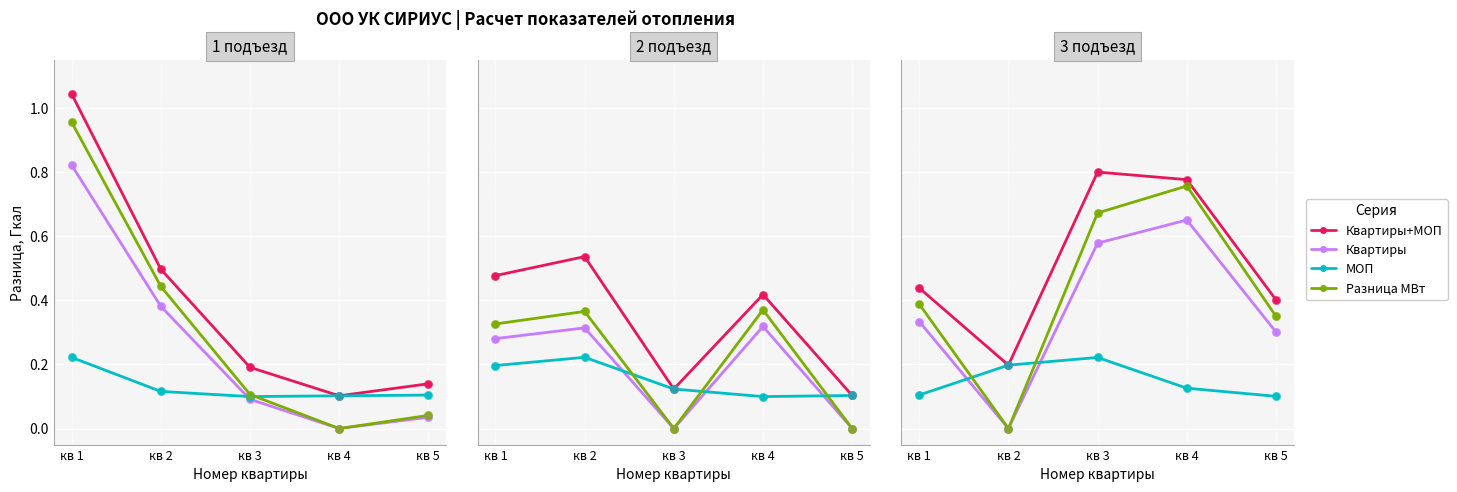

Which series reaches the minimum Y coordinate?

Квартиры